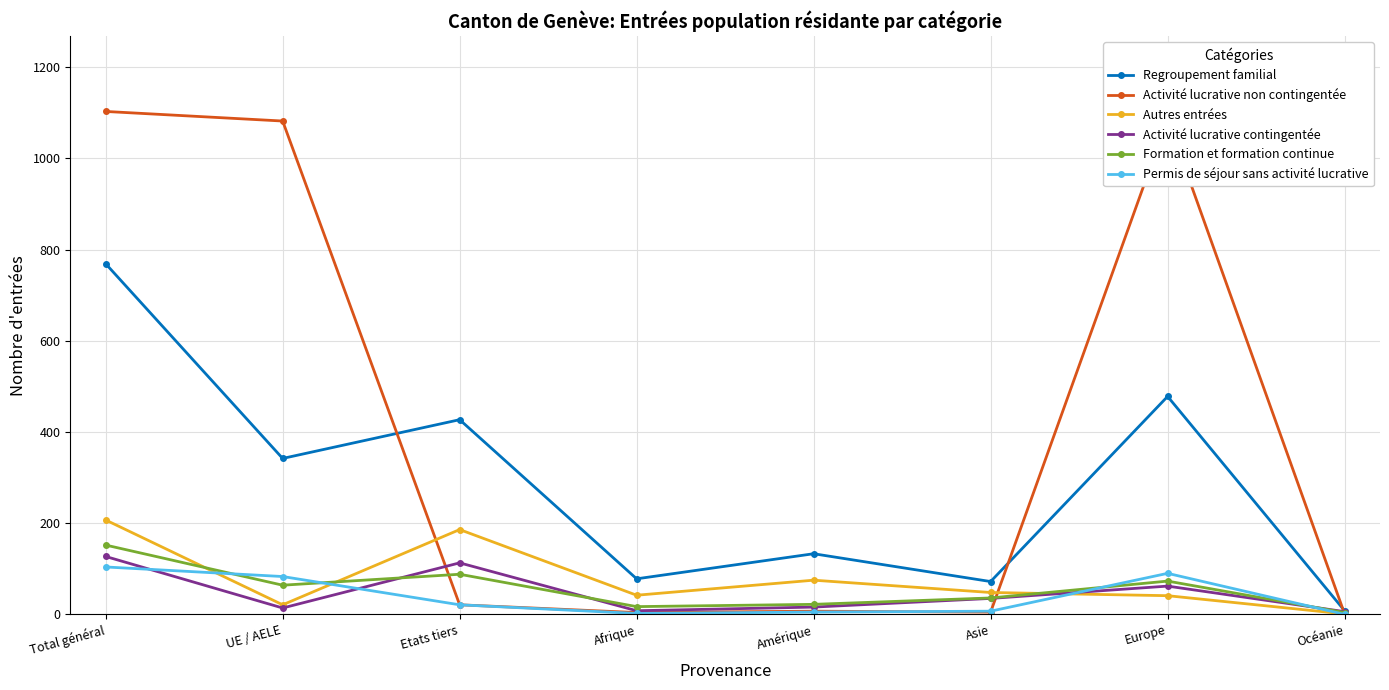

Is it true that Activité lucrative non contingentée equals 1082 at UE / AELE?

True